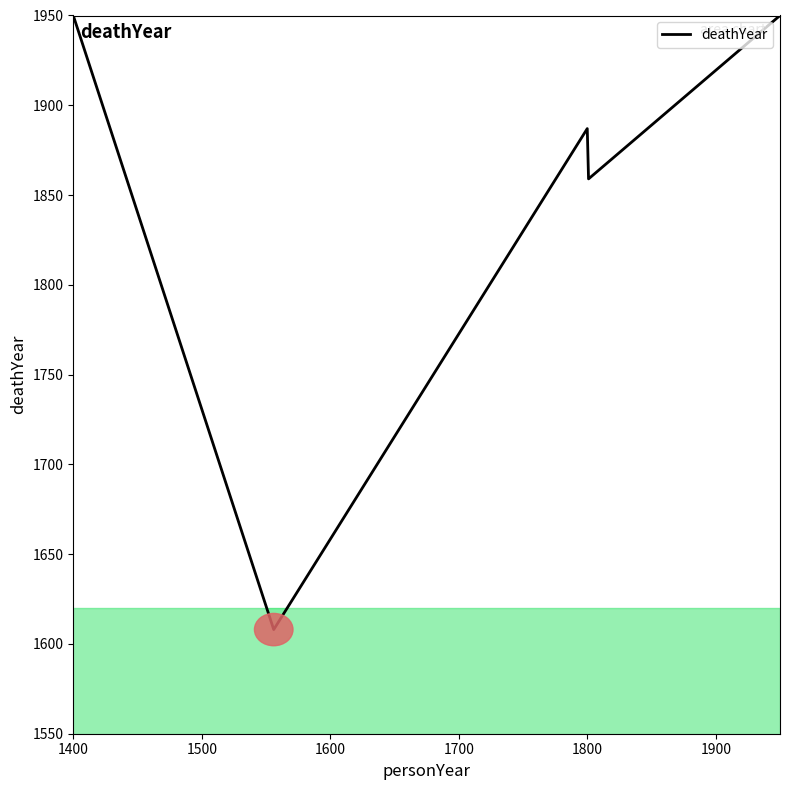

Reading right to left, list all the values displayed in this chart.

1950	1859	1887	1608	1950